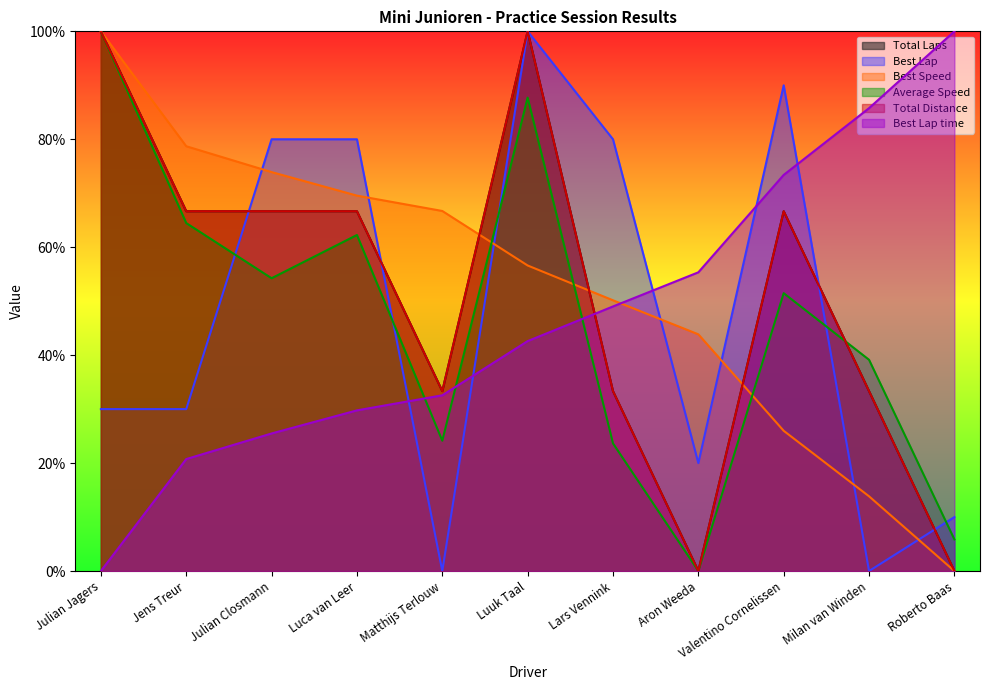

What position from the right is Jens Treur?

10